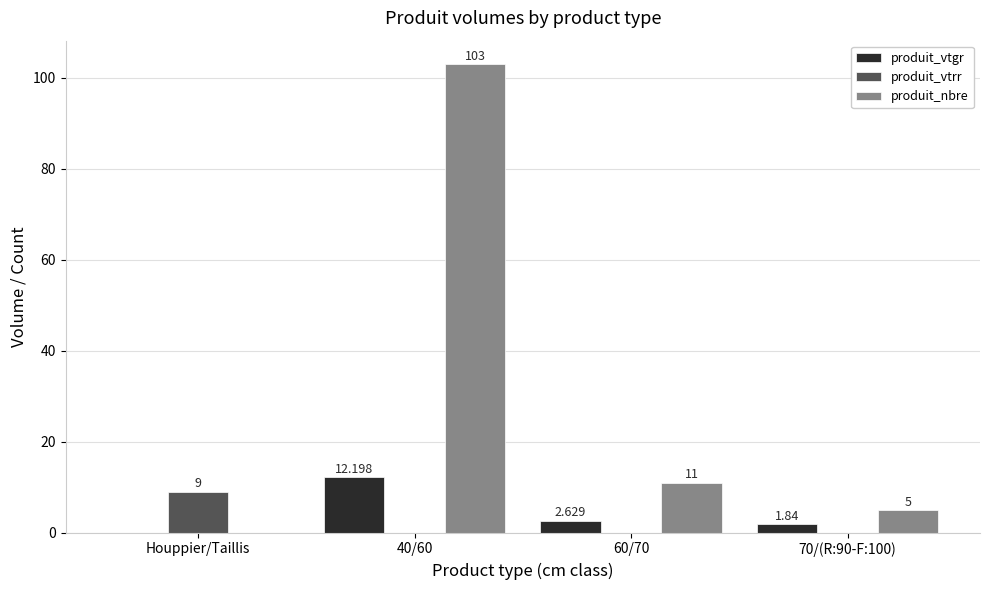

Which series has the largest total across all categories?

produit_nbre